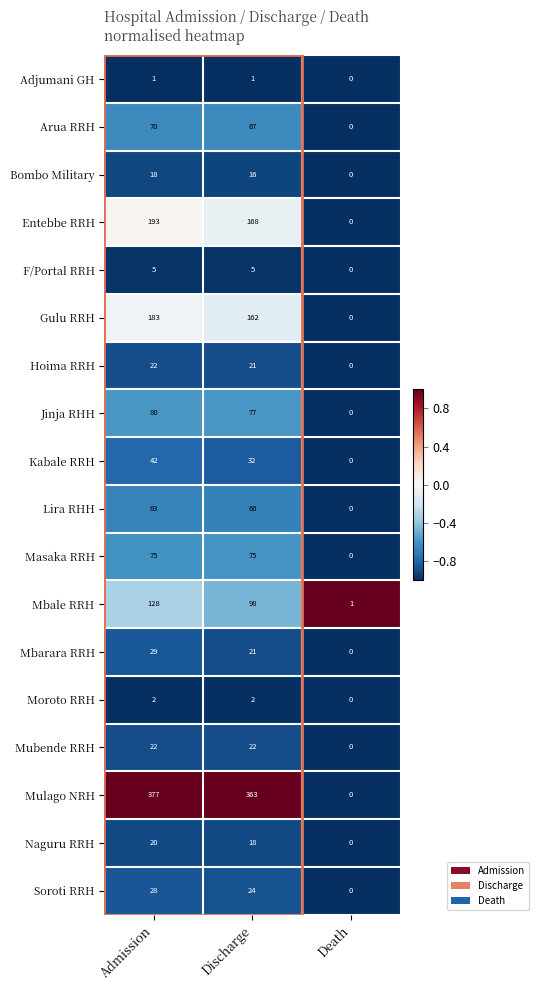

At which category does the chart reach its minimum across all series?

Death